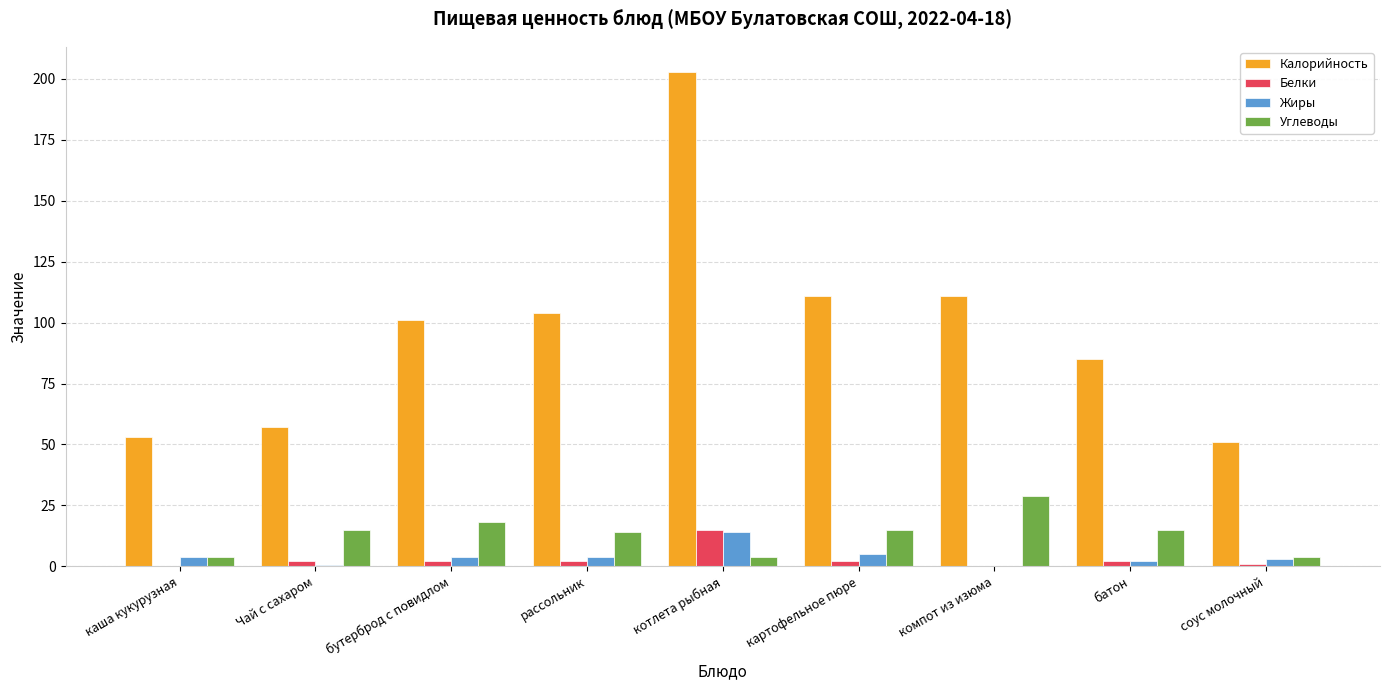

At which category is the sum across all series the highest?

котлета рыбная